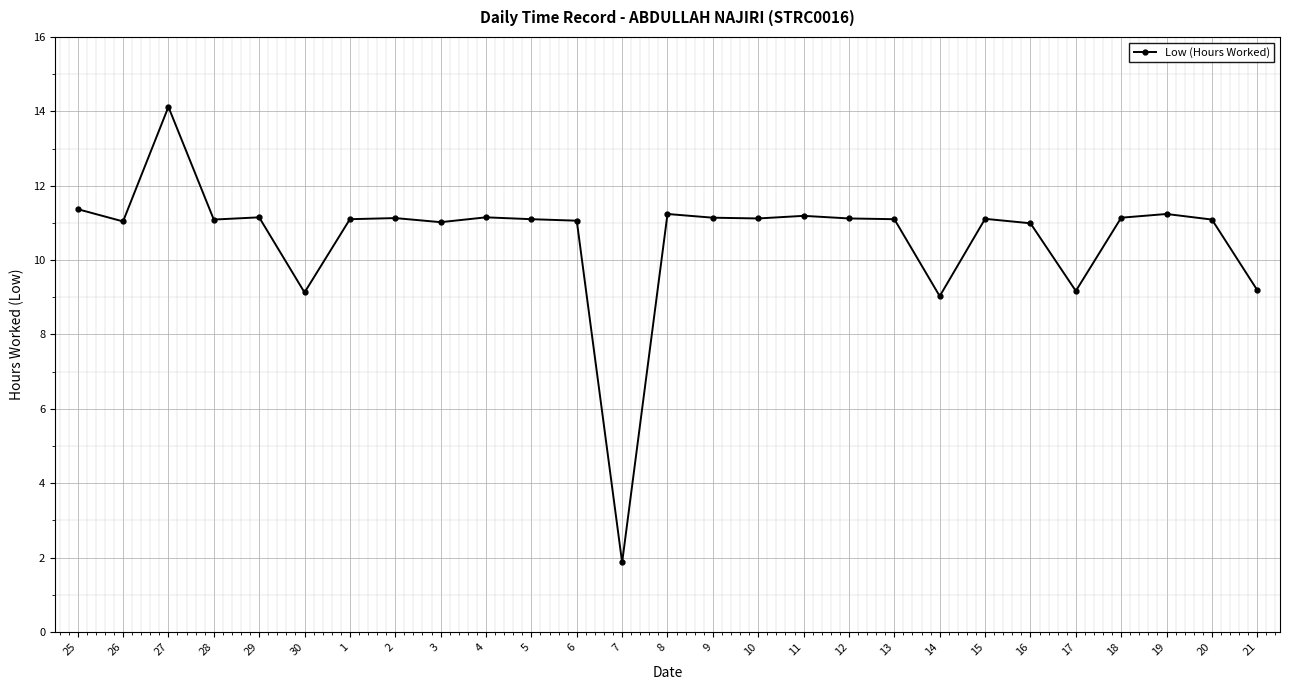

Does the chart have visible grid lines?

Yes